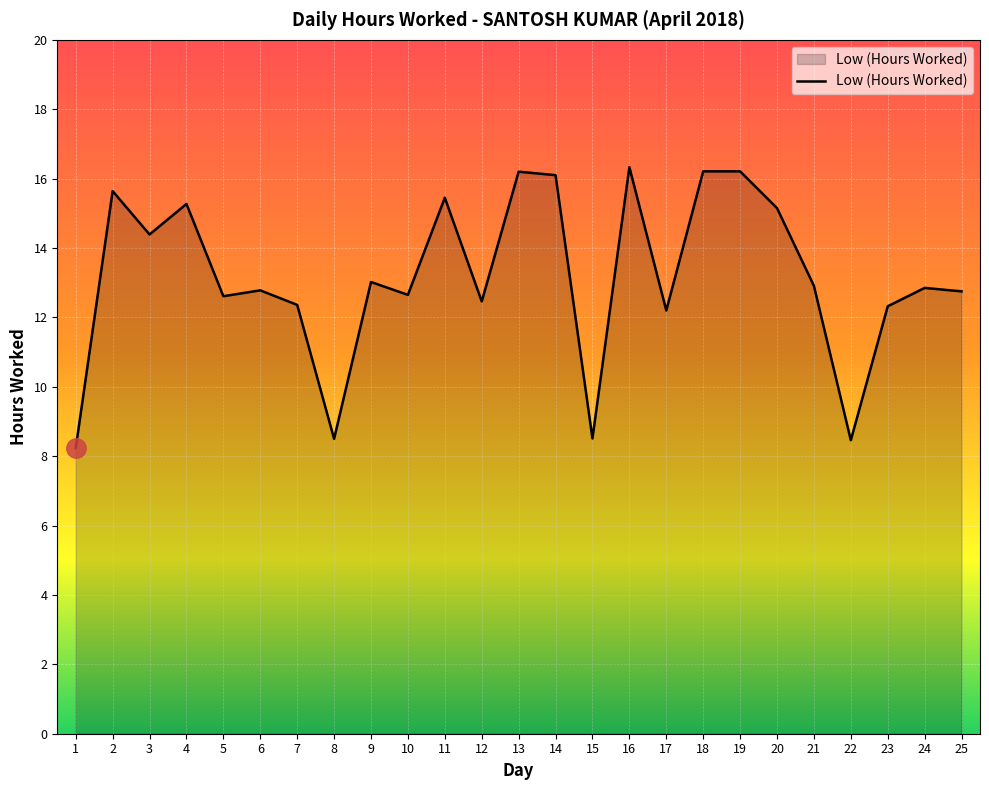

What is the greatest value displayed?

16.3